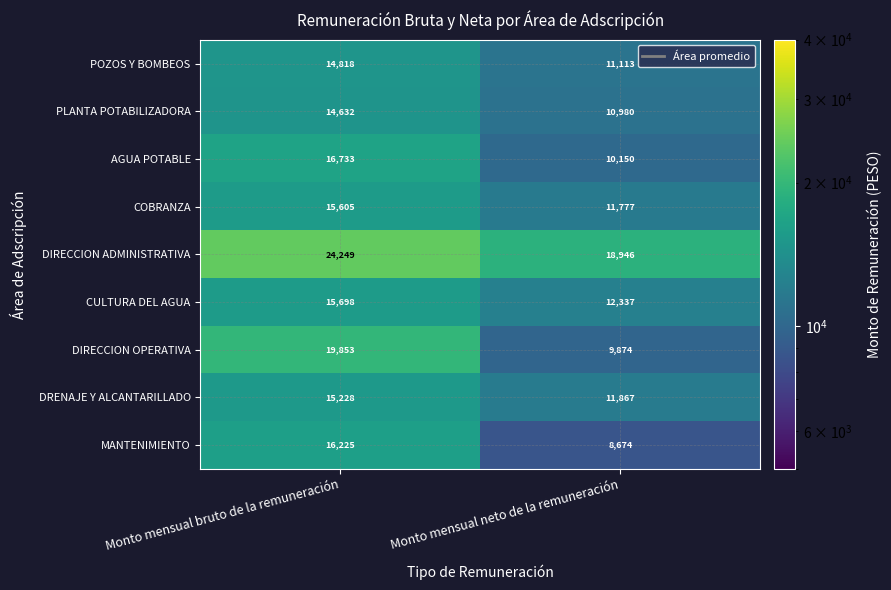

What value does the CULTURA DEL AGUA series have at Monto mensual bruto de la remuneración, to the nearest 10?

15700